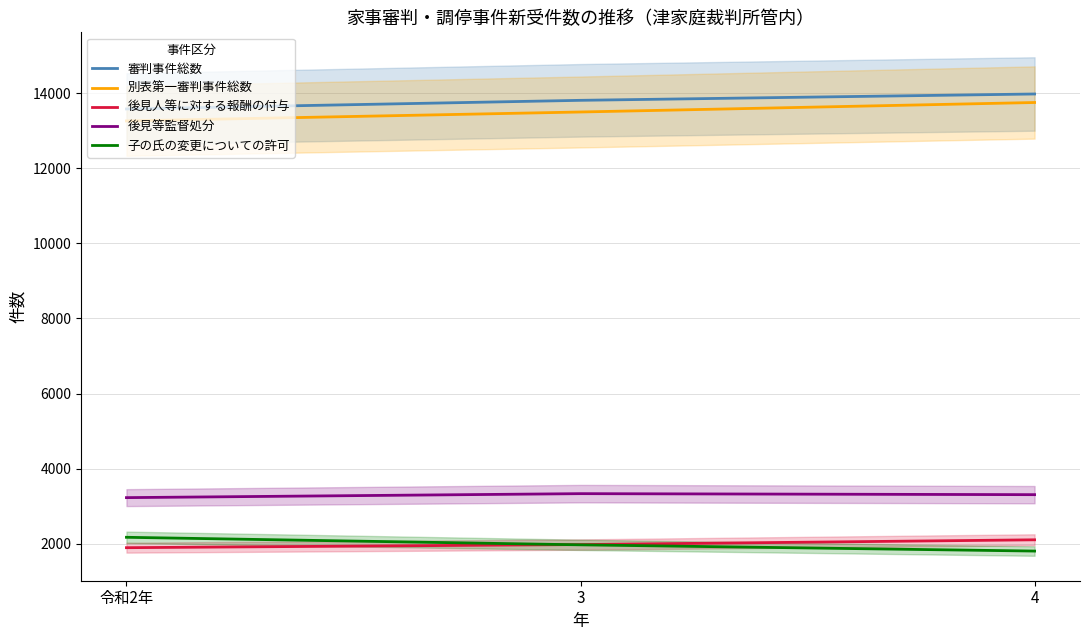

Reading left to right, list all the values displayed in this chart.

審判事件総数: 13583	13813	13982
別表第一審判事件総数: 13264	13502	13755
後見人等に対する報酬の付与: 1891	1974	2101
後見等監督処分: 3225	3331	3304
子の氏の変更についての許可: 2168	1967	1801